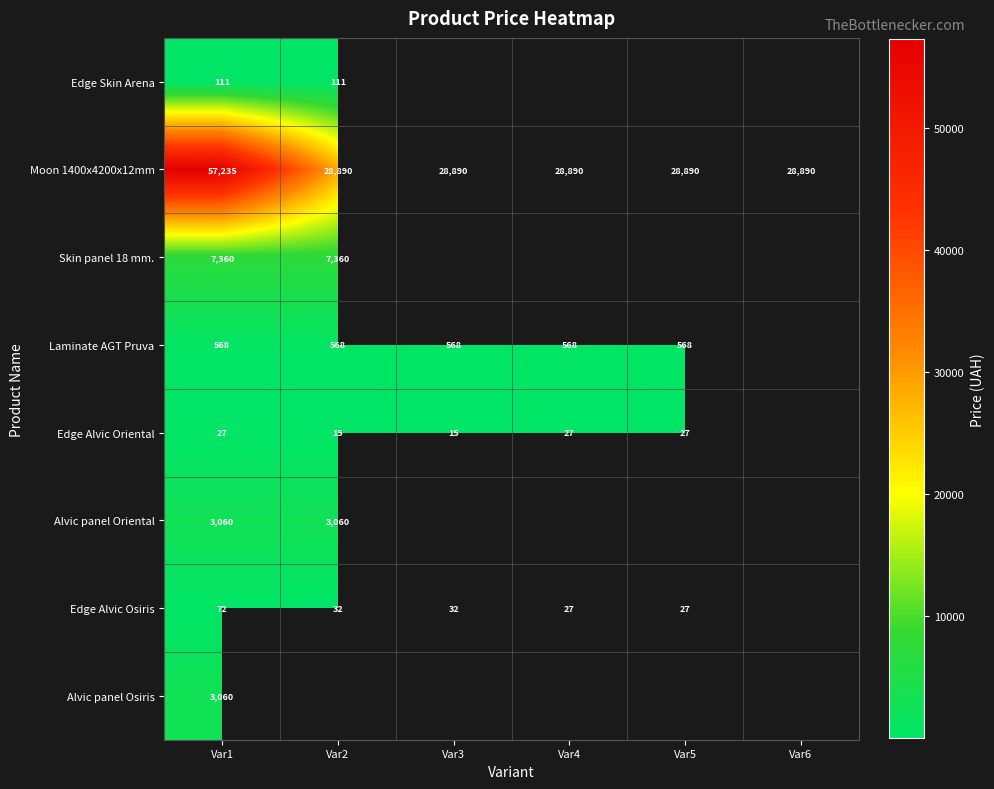

Is it true that Edge Alvic Osiris equals 55 at Var2?

False